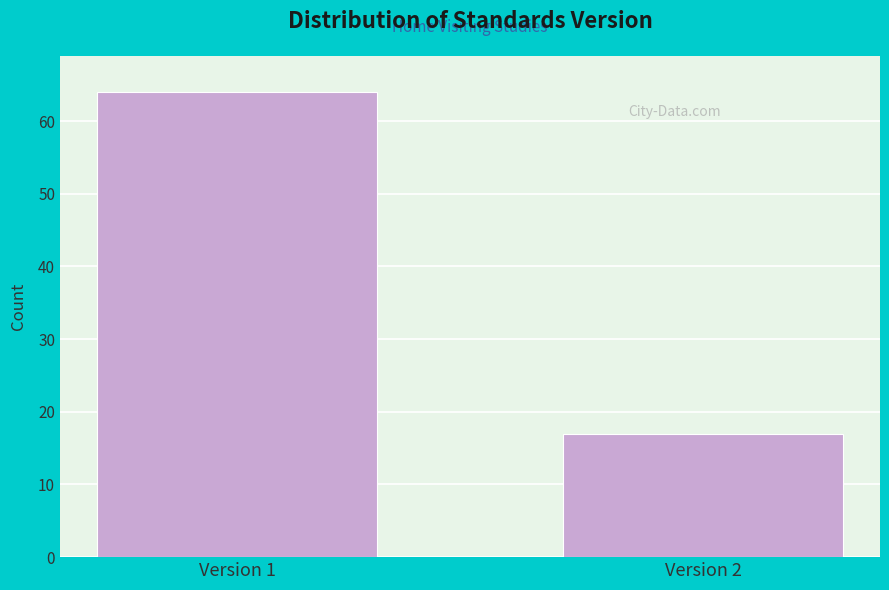

Reading right to left, transcribe all the data shown in this chart.

Version 2=17	Version 1=64